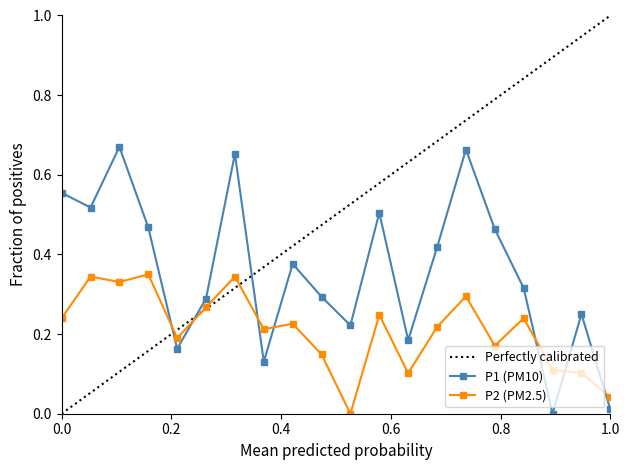

What is the difference between the second highest and second lowest values in the P1 series?

0.7